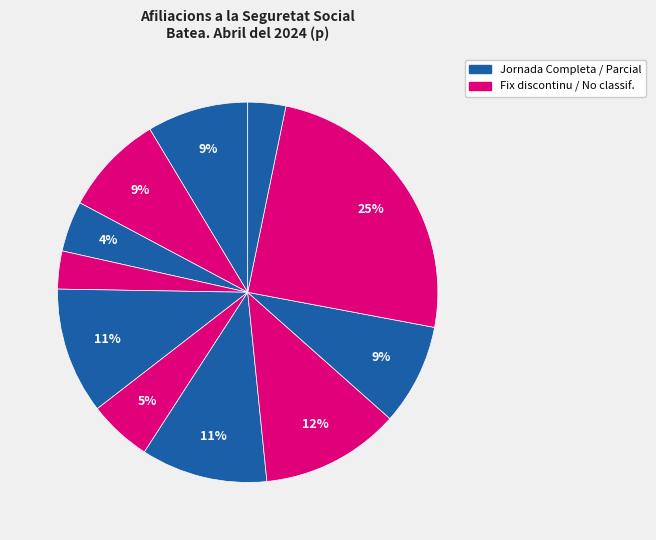

How many slices are in this pie chart?

11